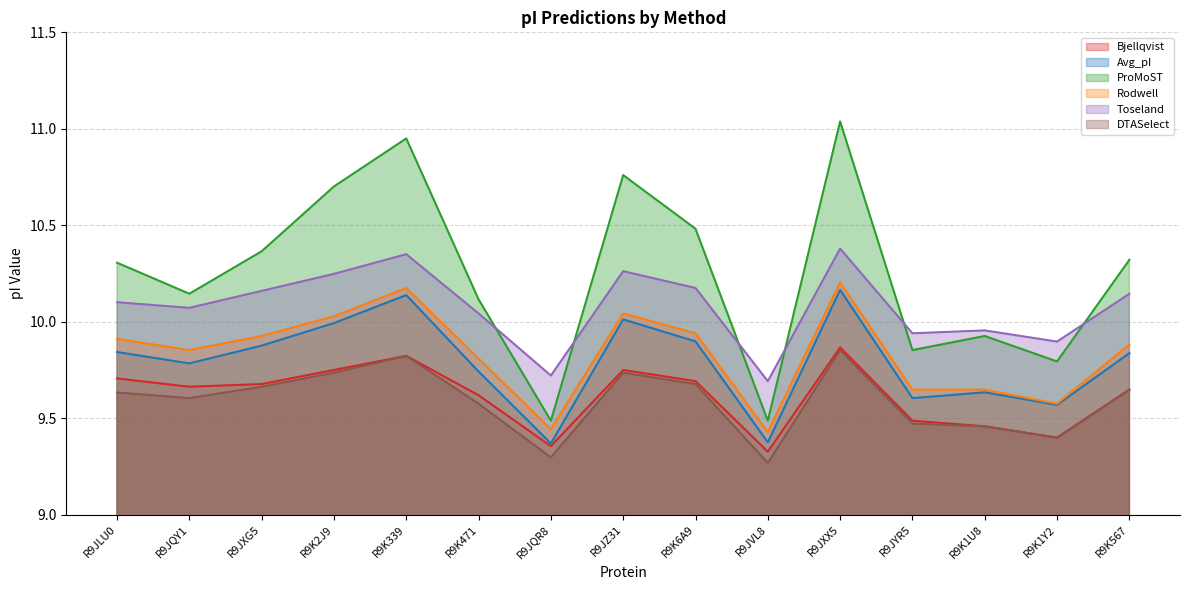

What is the label of the 9th point from the right?

R9JQR8